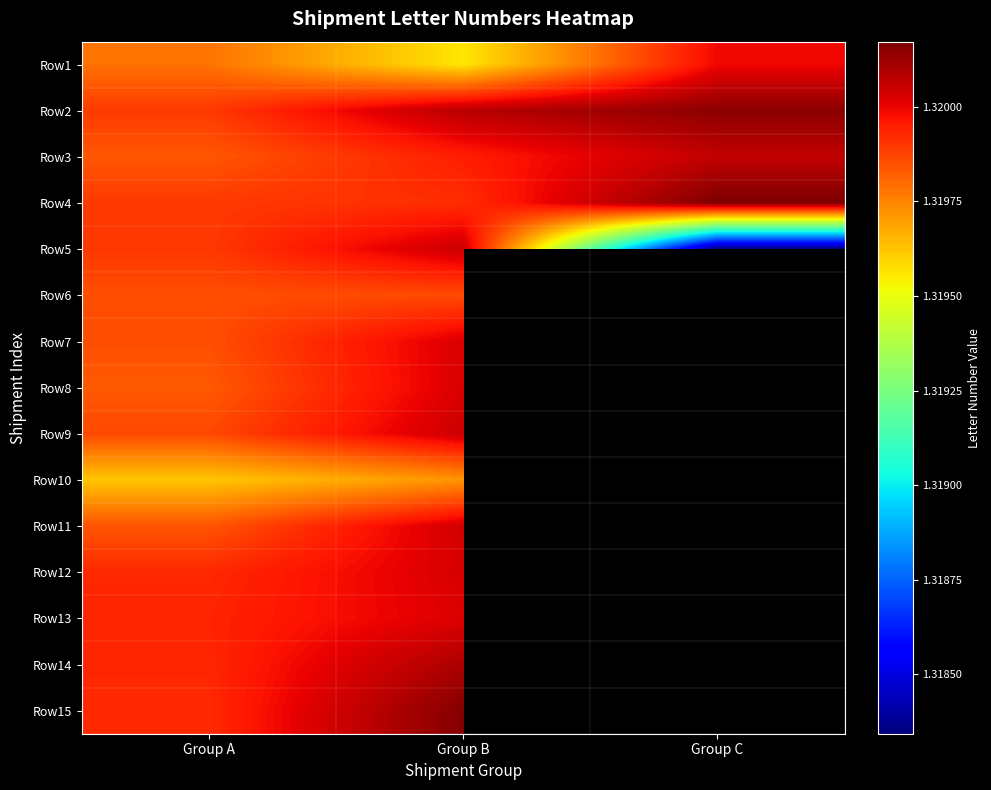

How many series are shown in this chart?

15